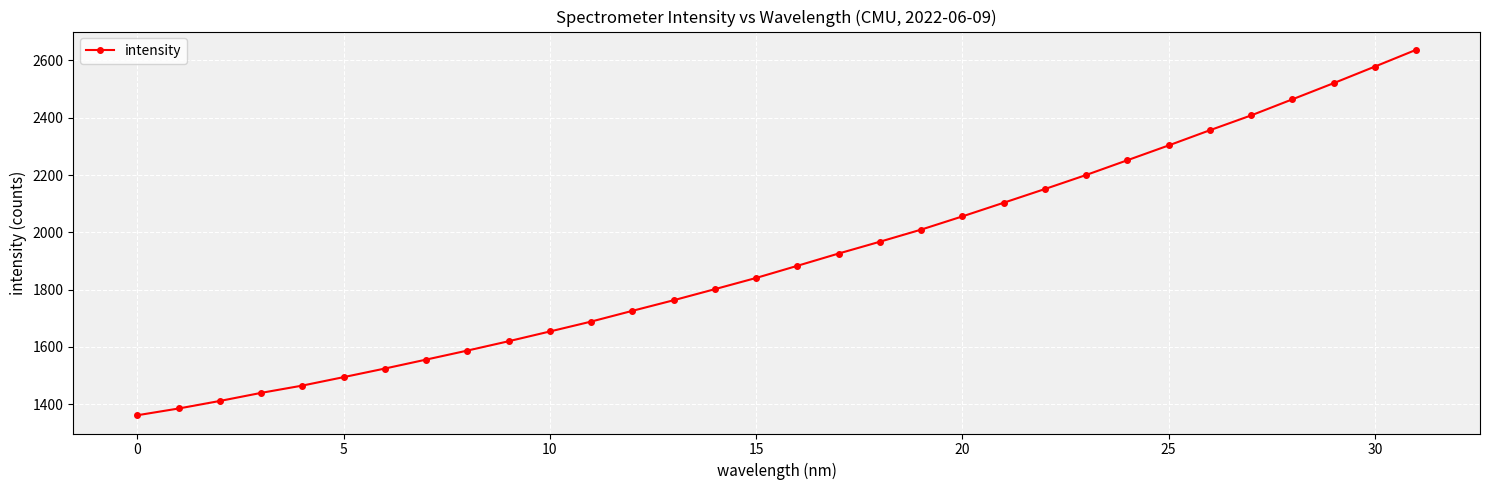

What is the value of the 11th point from the left?

1654.1